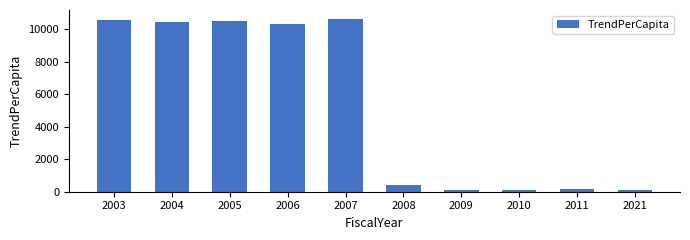

What is the ratio of the value at 2006 to the value at 2009?

76.1